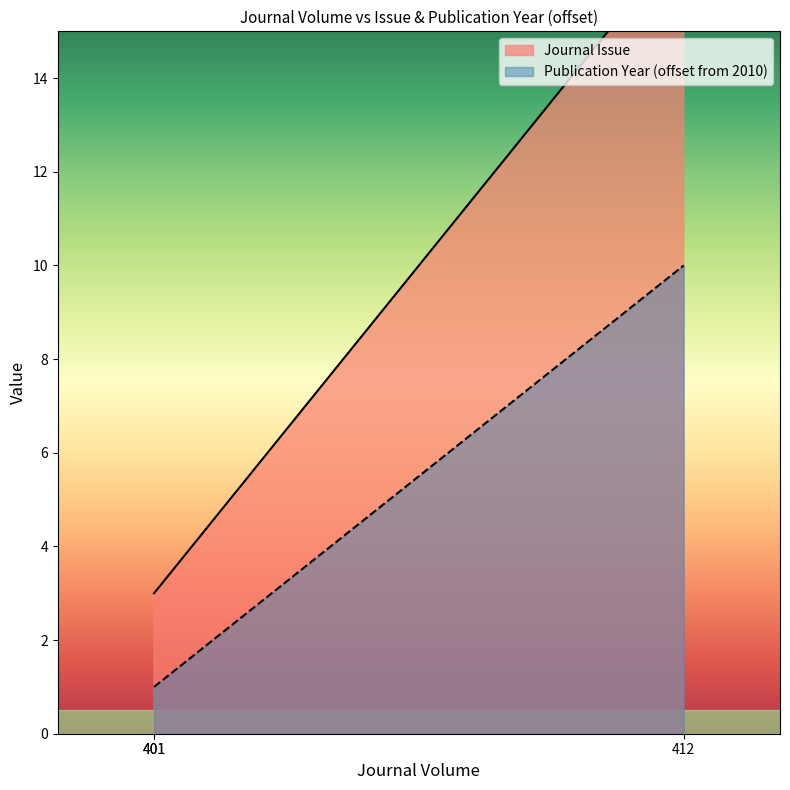

Reading left to right, transcribe all the data shown in this chart.

Journal Issue: 3	3	17
Publication Year: 1	1	10